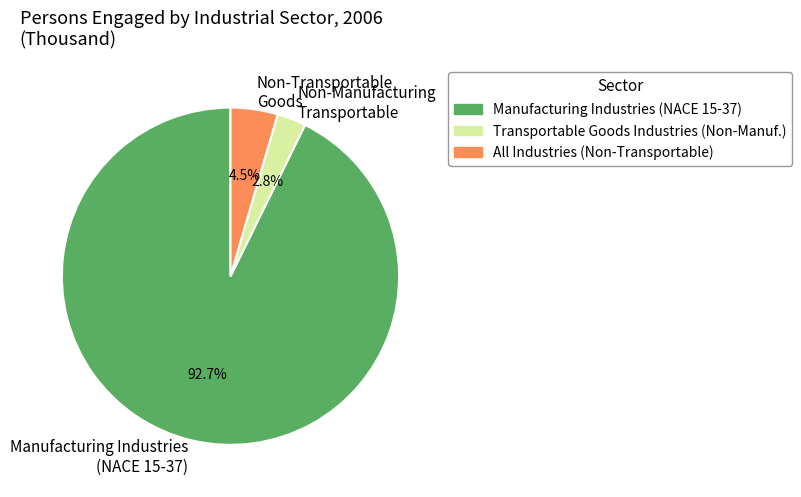

Between Manufacturing Industries (NACE 15-37) and Non-Manufacturing Transportable, which is larger?

Manufacturing Industries (NACE 15-37)